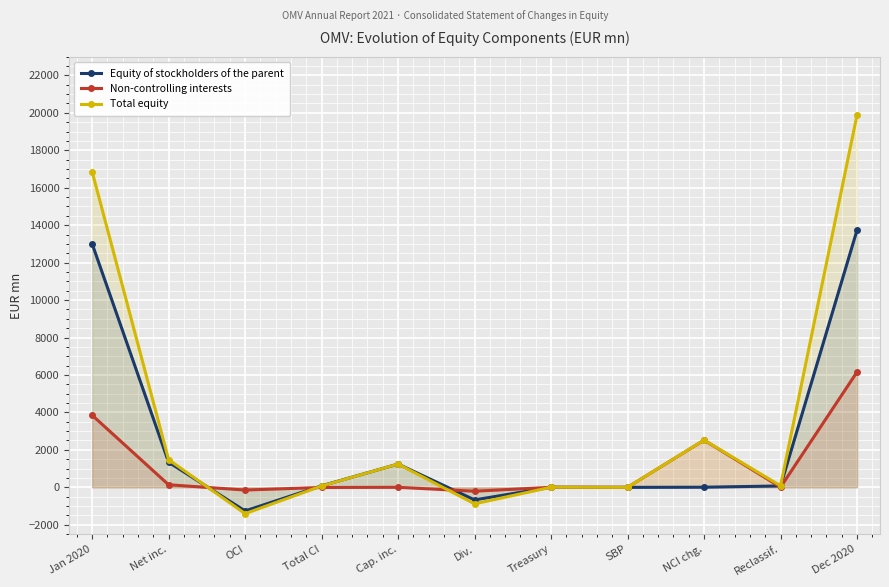

What is the difference between the maximum and minimum values in the Equity of stockholders of the parent series?

15001